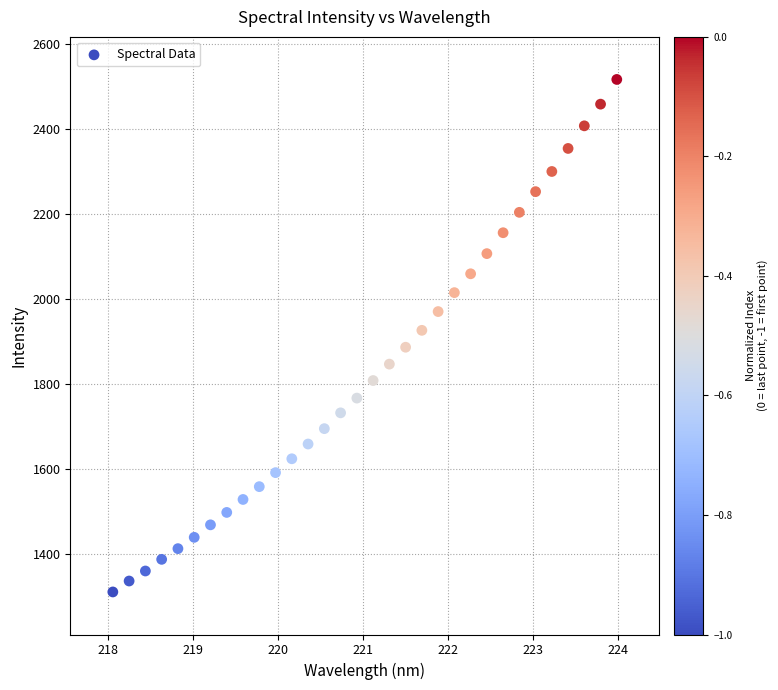

What is the range of Y values (max minus min)?

1204.4